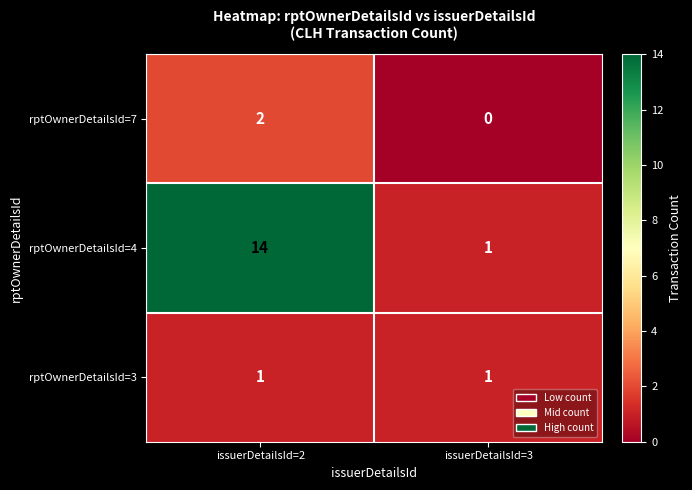

What is the difference between the rptOwnerDetailsId=4 values at issuerDetailsId=3 and issuerDetailsId=2?

13